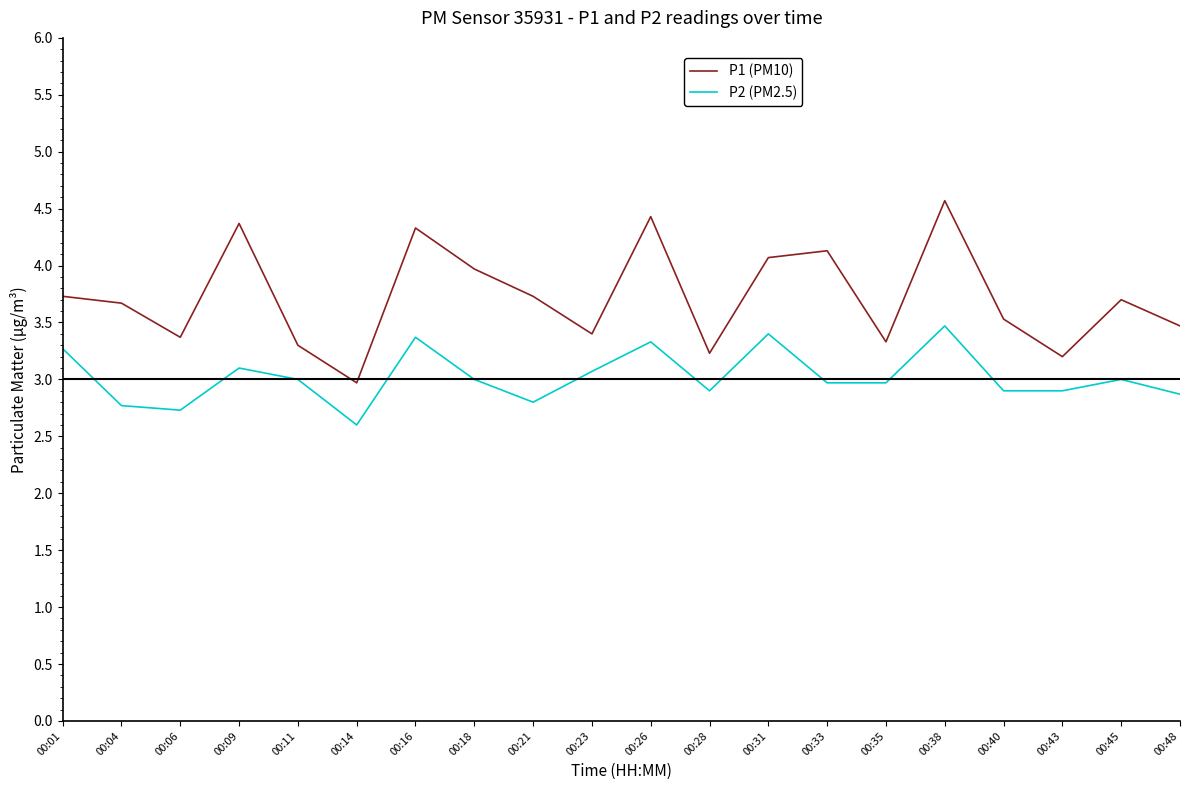

What is the spread (max minus min) of values at 00:45?

0.7